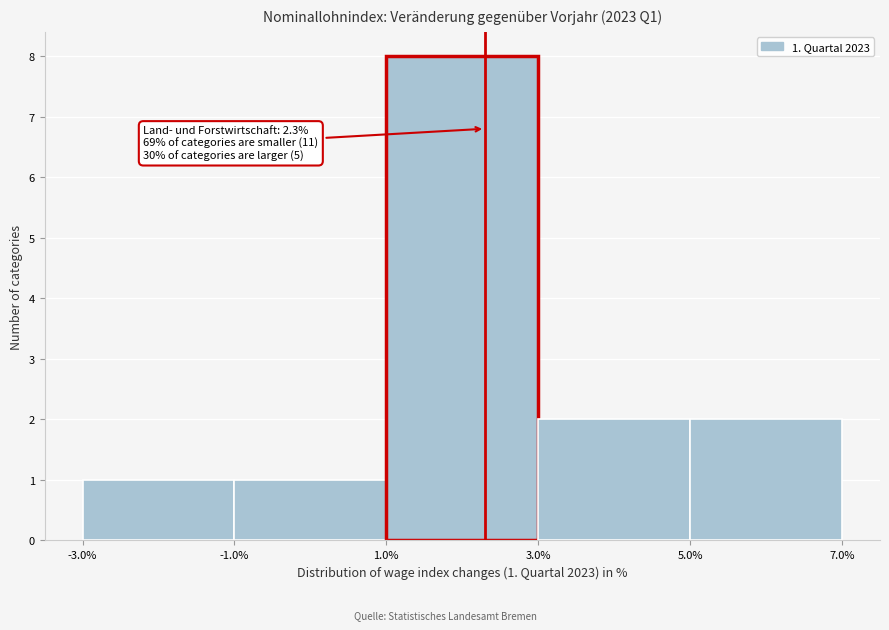

Over which range of the x-axis is the bar tallest?

1.0% to 3.0%